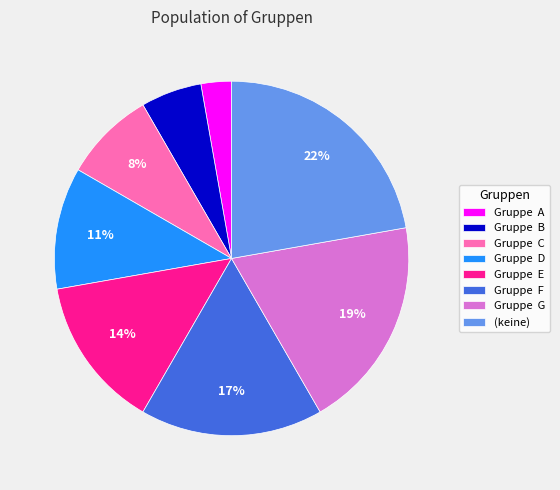

Does Gruppe B represent more than half of the total?

No